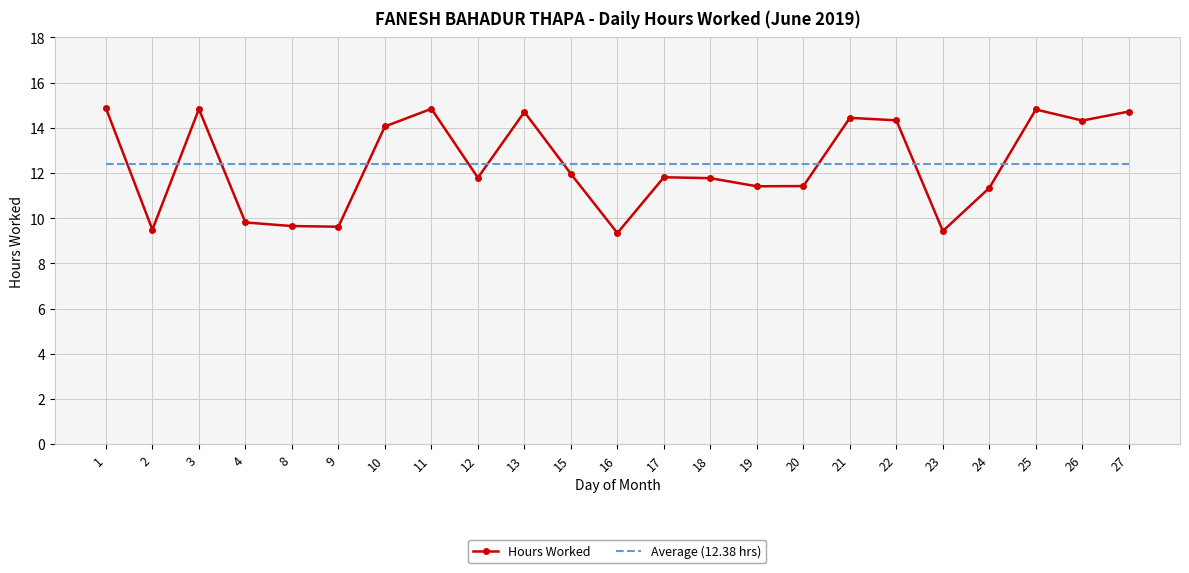

The Average (12.38 hrs) series shows 12.4 at 21. True or false?

True